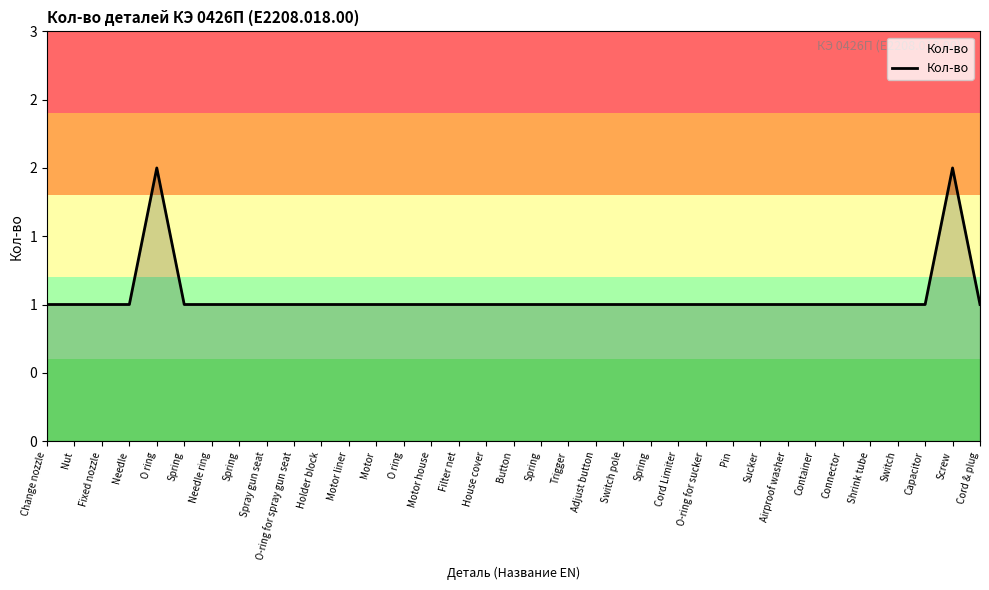

Is this an area chart (filled region under the line)?

Yes